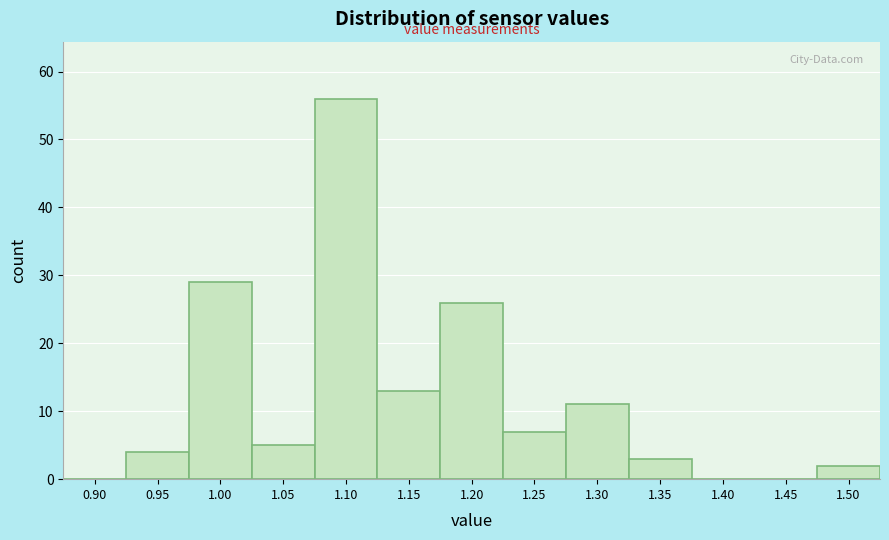

Reading right to left, what are all the values shown in this chart?

1.50=2	1.45=0	1.40=0	1.35=3	1.30=11	1.25=7	1.20=26	1.15=13	1.10=56	1.05=5	1.00=29	0.95=4	0.90=0